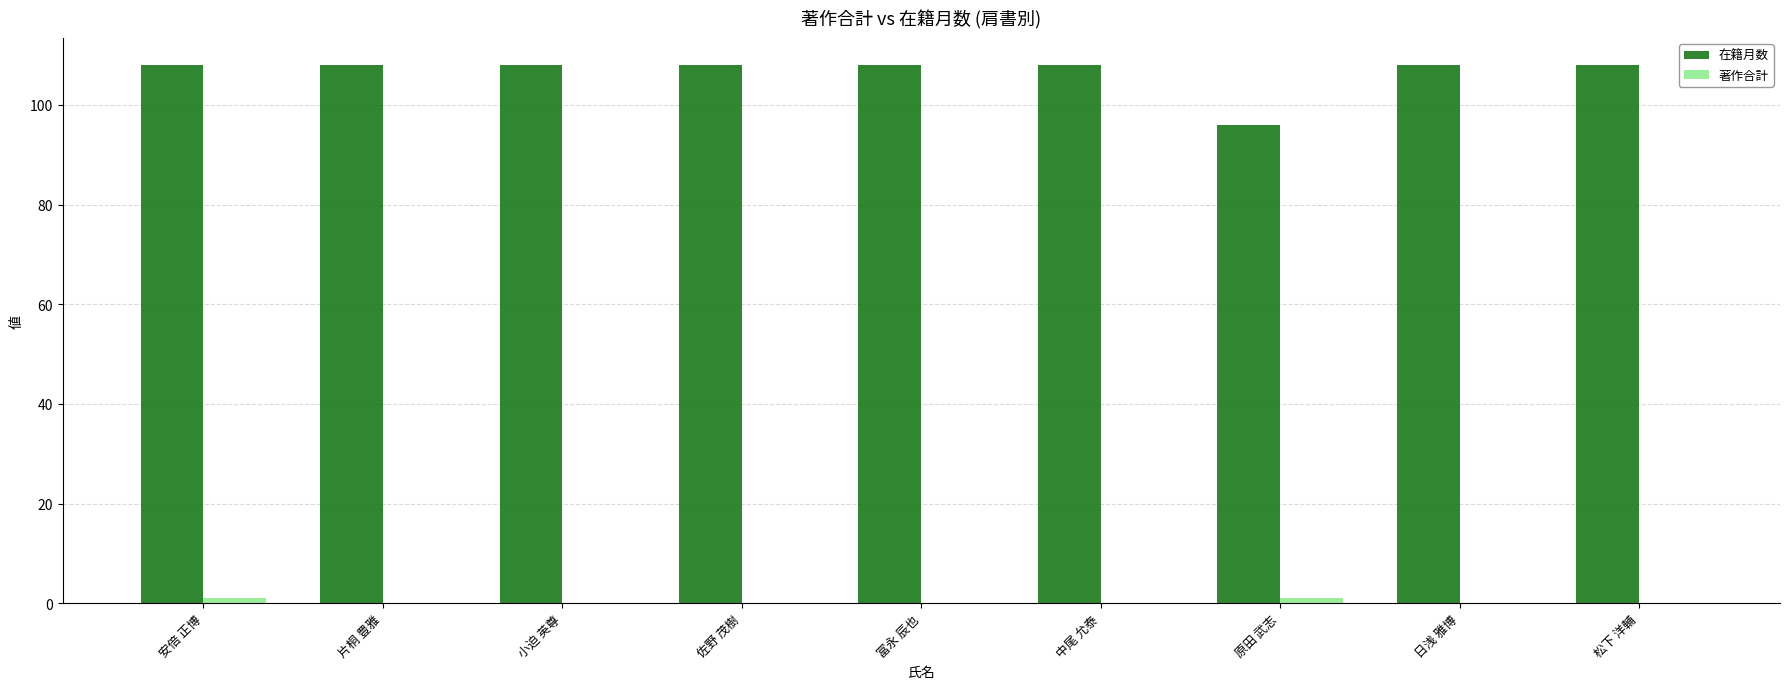

Is it true that 在籍月数 equals 108 at 片桐 豊雅?

True